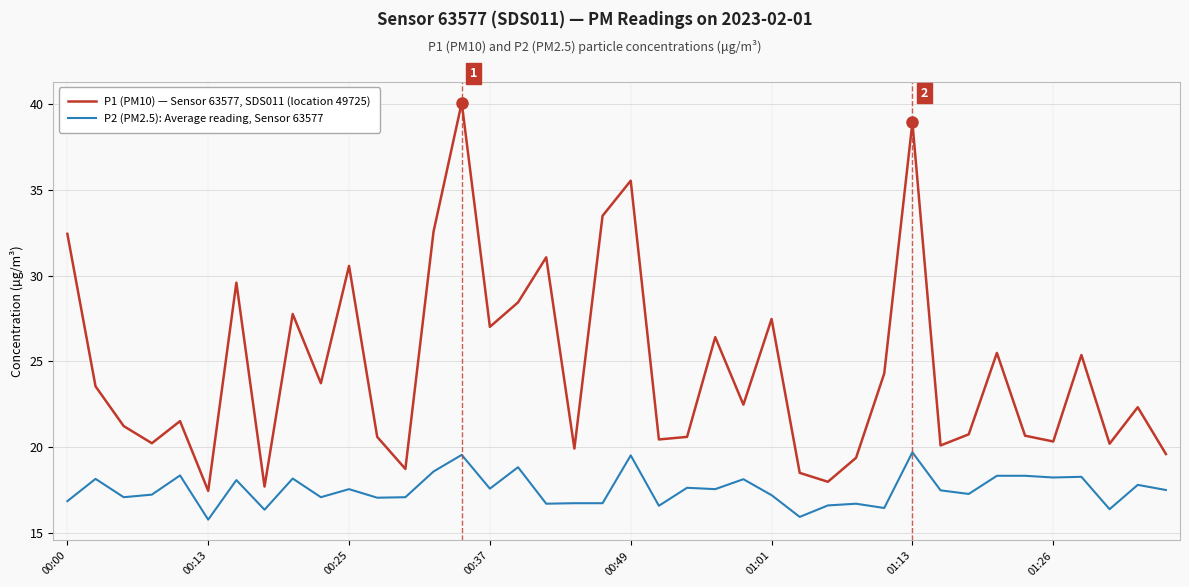

Which series has the largest total across all categories?

P1 (PM10) — Sensor 63577, SDS011 (location 49725)